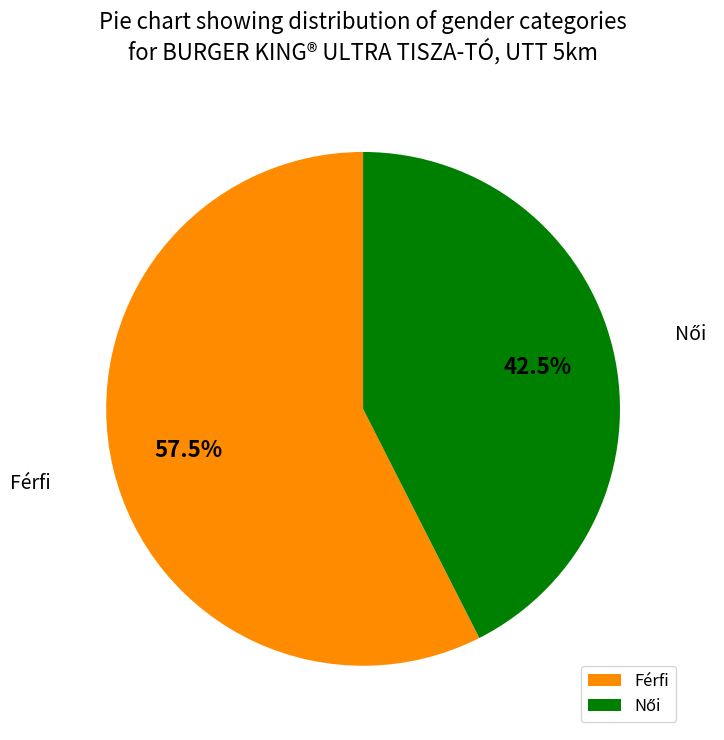

Which category has the biggest portion of the pie?

Férfi